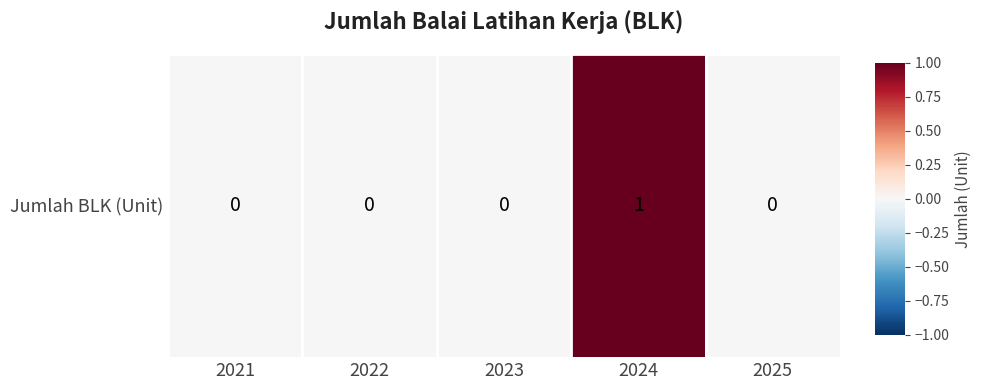

Which label corresponds to the smallest value in the chart?

2021